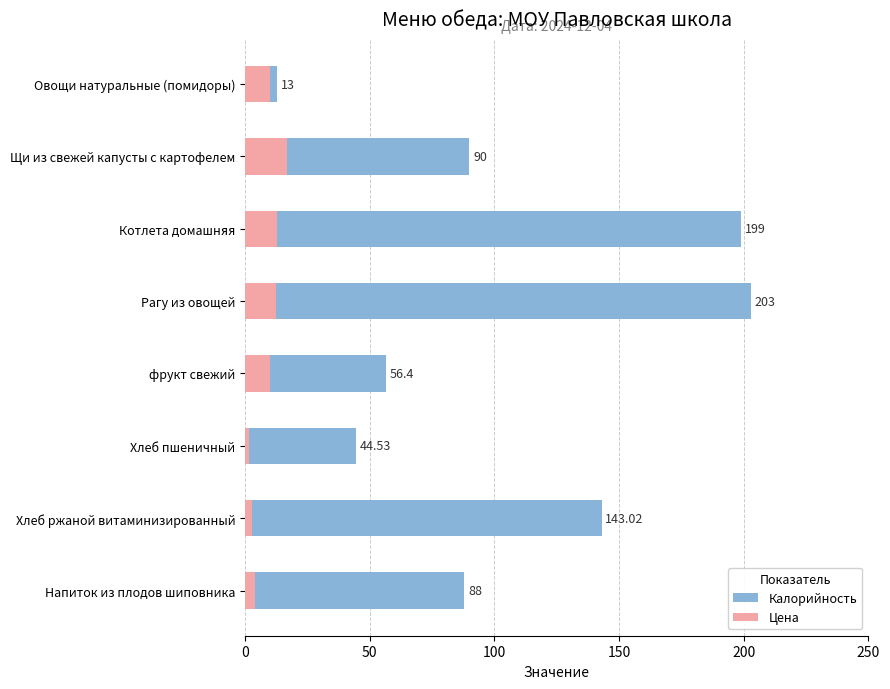

Which series has the largest range (max minus min)?

Калорийность